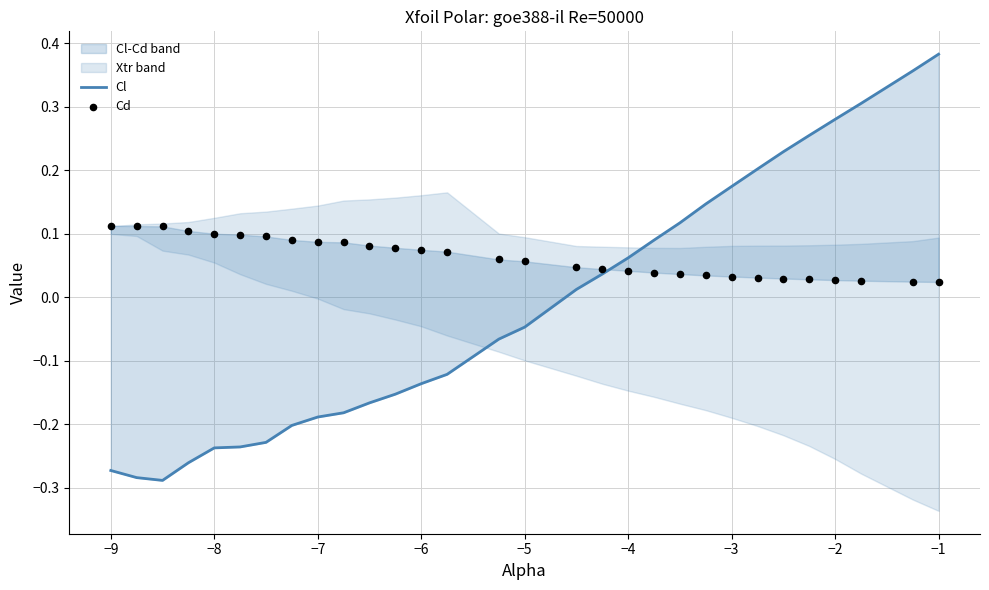

Which series has the widest spread of Y values?

Cl